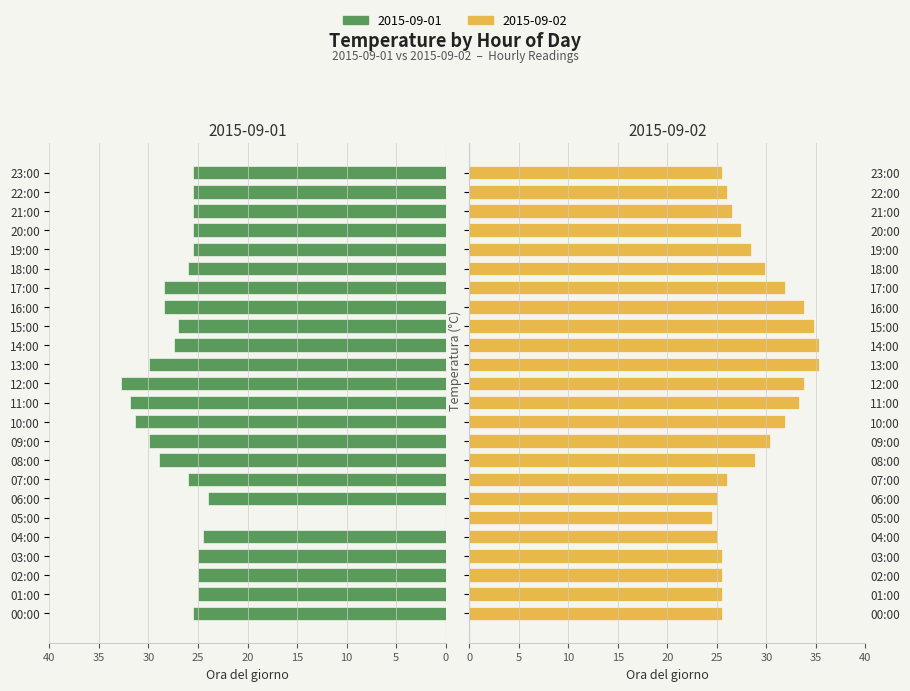

Are the bars grouped side by side (vs. stacked)?

Yes